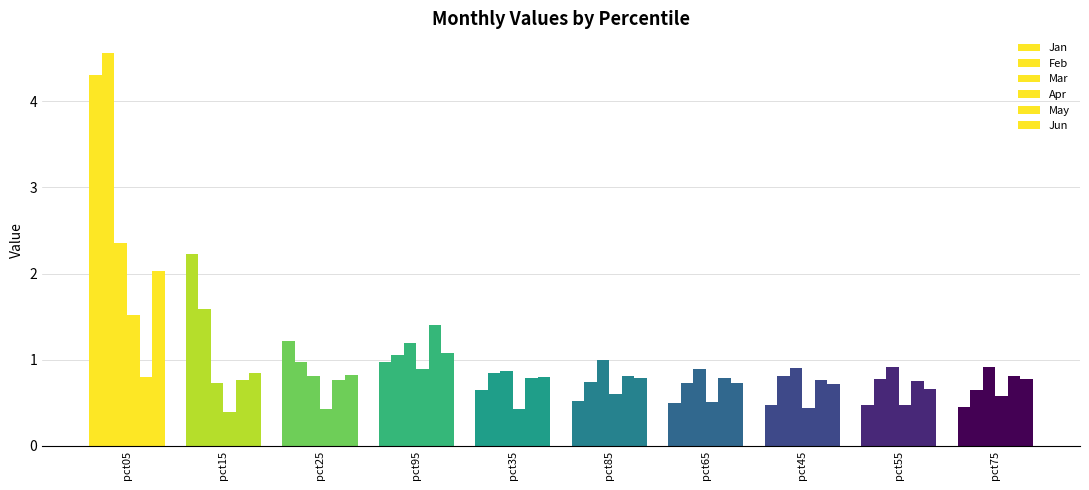

List the series in order of their peak value, highest first.

Feb, Jan, Mar, Jun, Apr, May